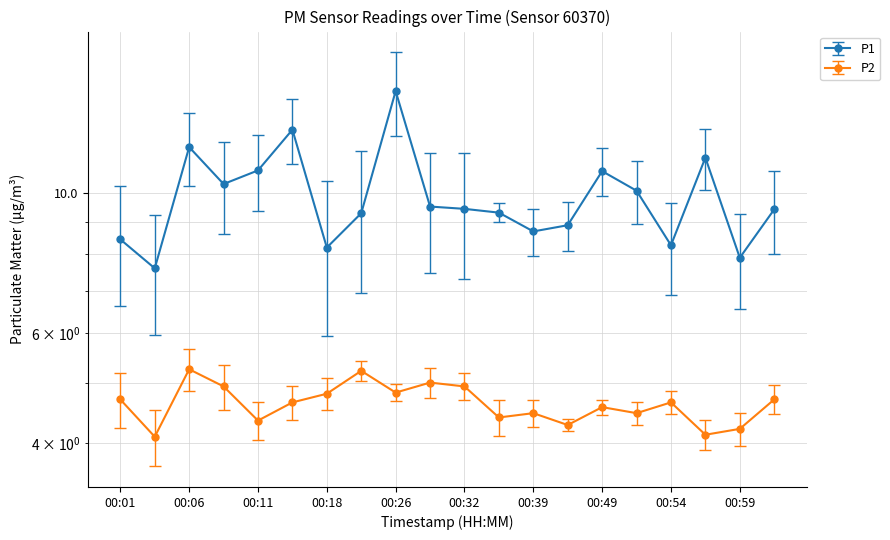

At which category does the chart reach its minimum across all series?

00:03